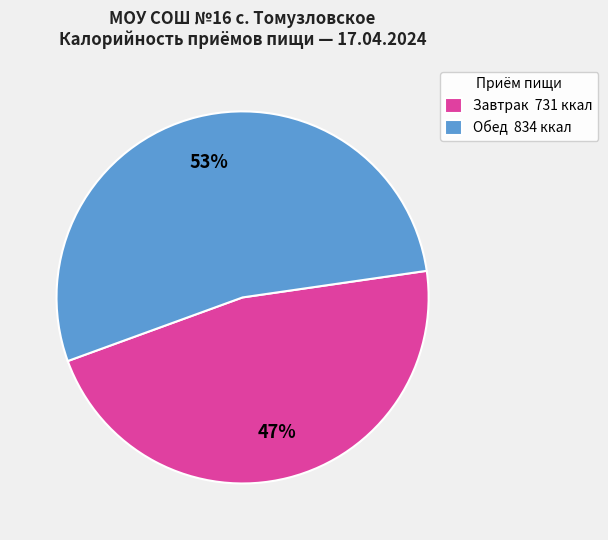

Do Завтрак 731 ккал and Обед 834 ккал together represent more than half of the pie?

Yes